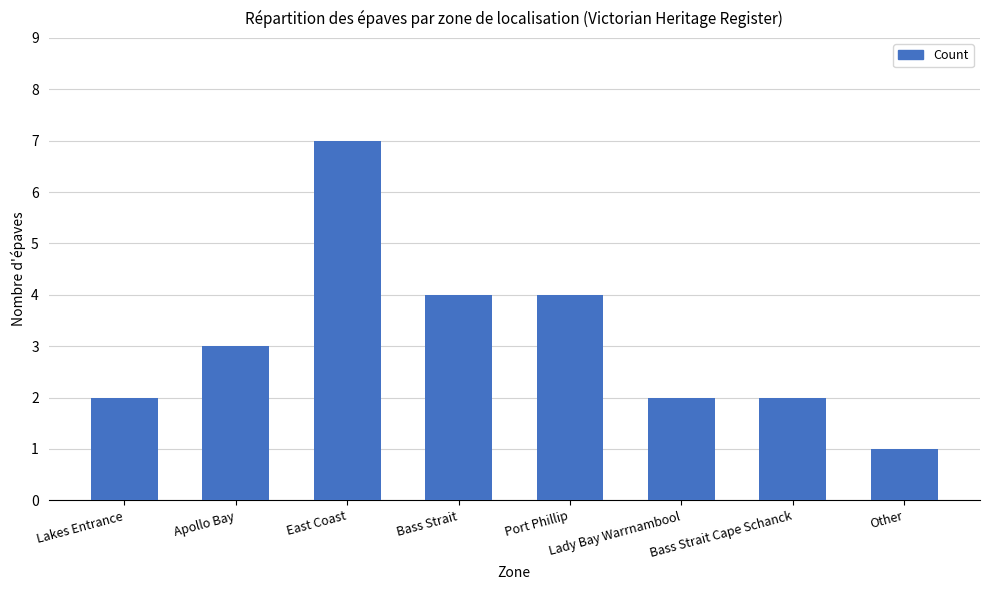

Does the chart contain any negative values?

No